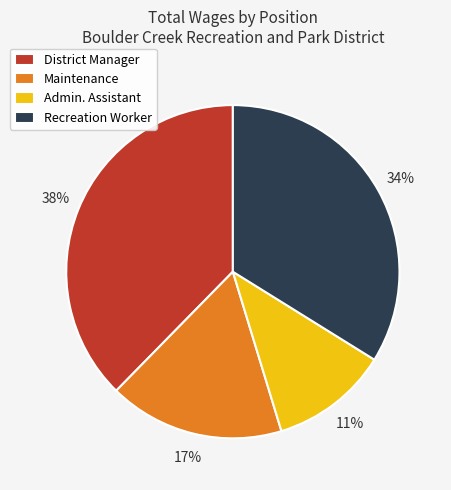

Combined, do Admin. Assistant and Maintenance account for over 50%?

No